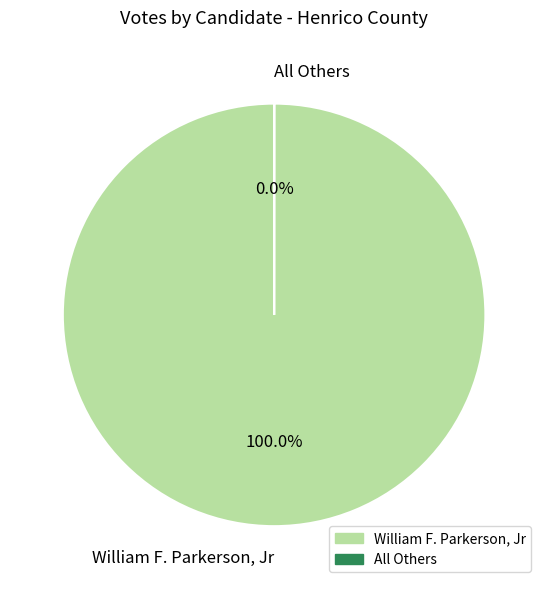

Count the number of slices in the pie.

2